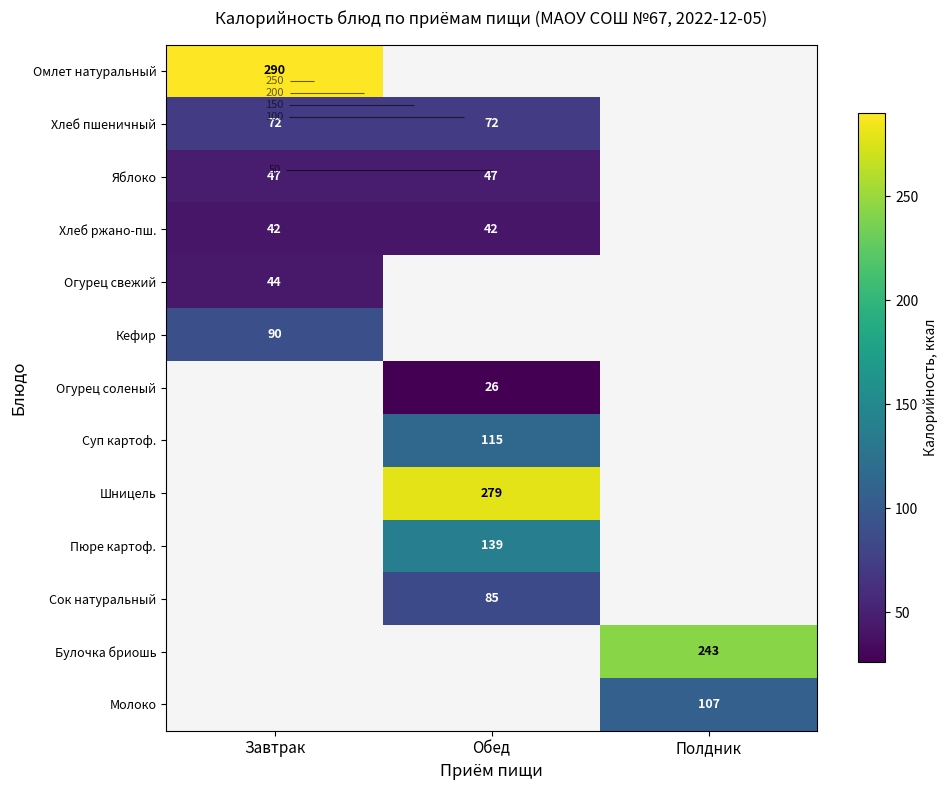

At how many categories does at least one series exceed 207?

3